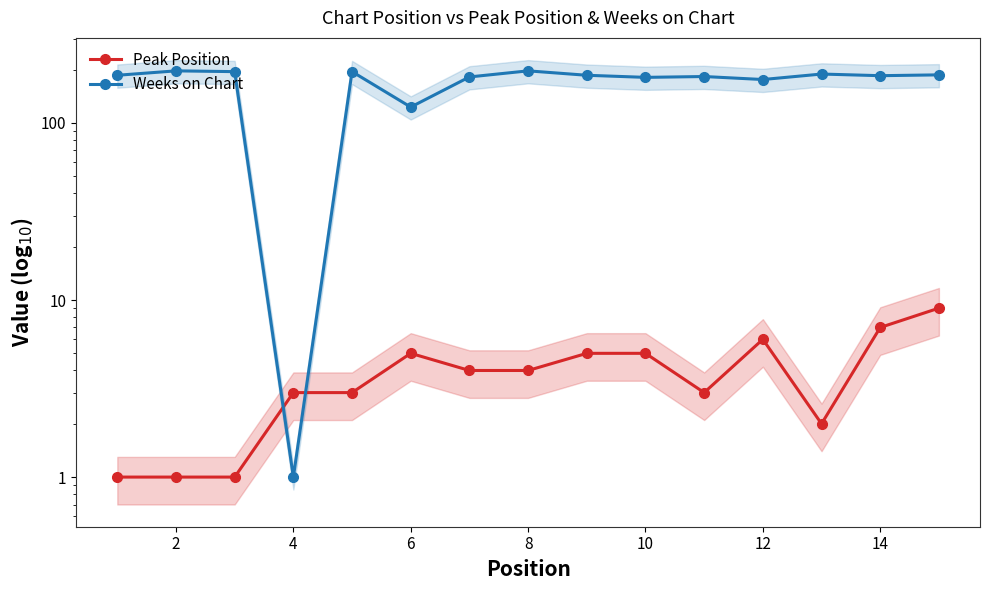

Count the number of categories in the chart.

15